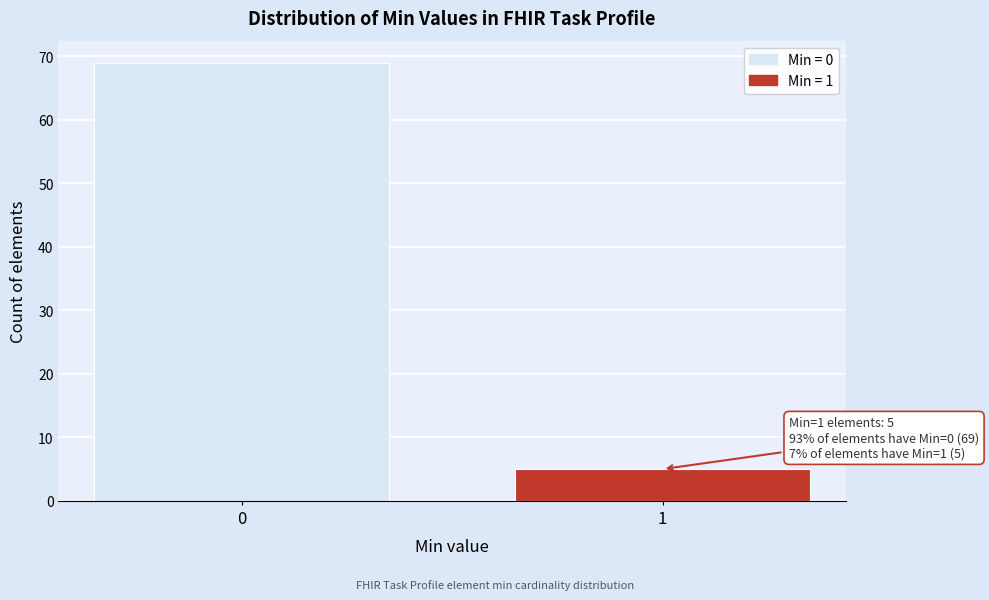

Reading right to left, transcribe all the data shown in this chart.

5	69